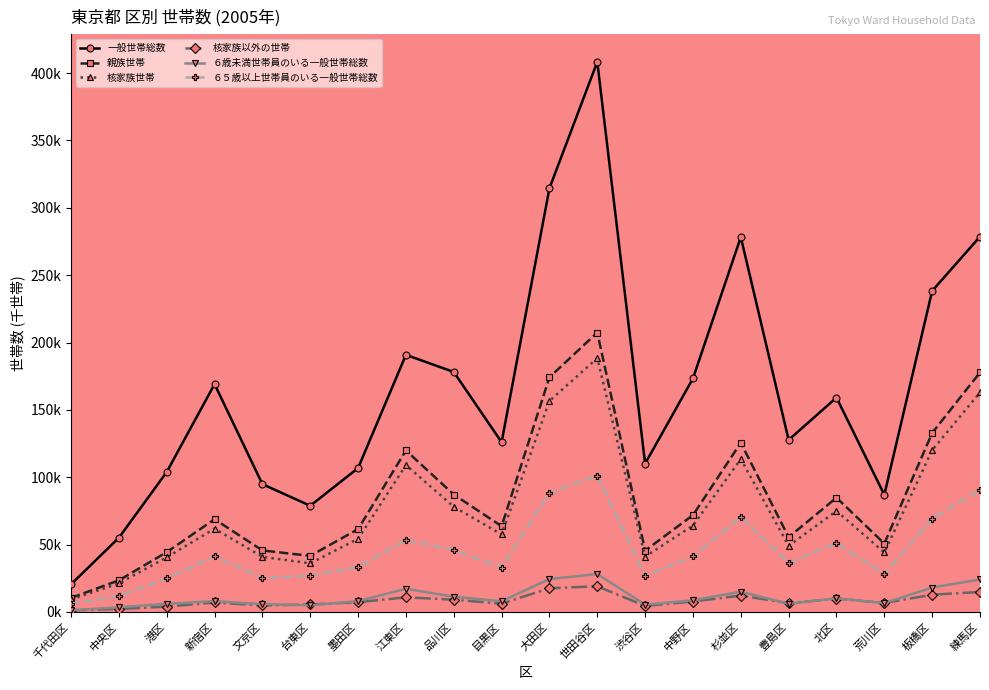

At how many categories does at least one series exceed 6?

20